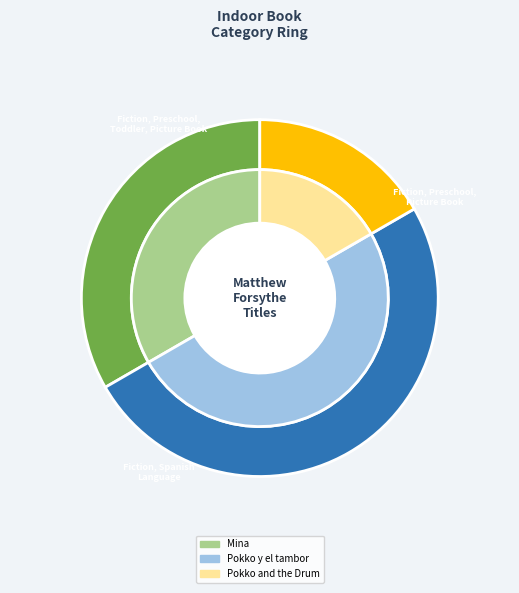

Is the sum of Pokko y el tambor (9781534488366) and Mina (9781481480420) greater than half?

Yes